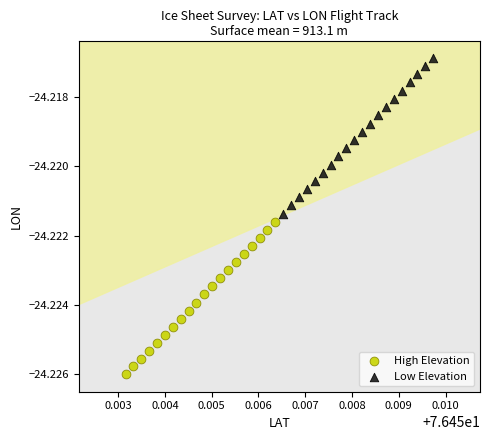

Which series reaches the maximum Y coordinate?

Low Elevation